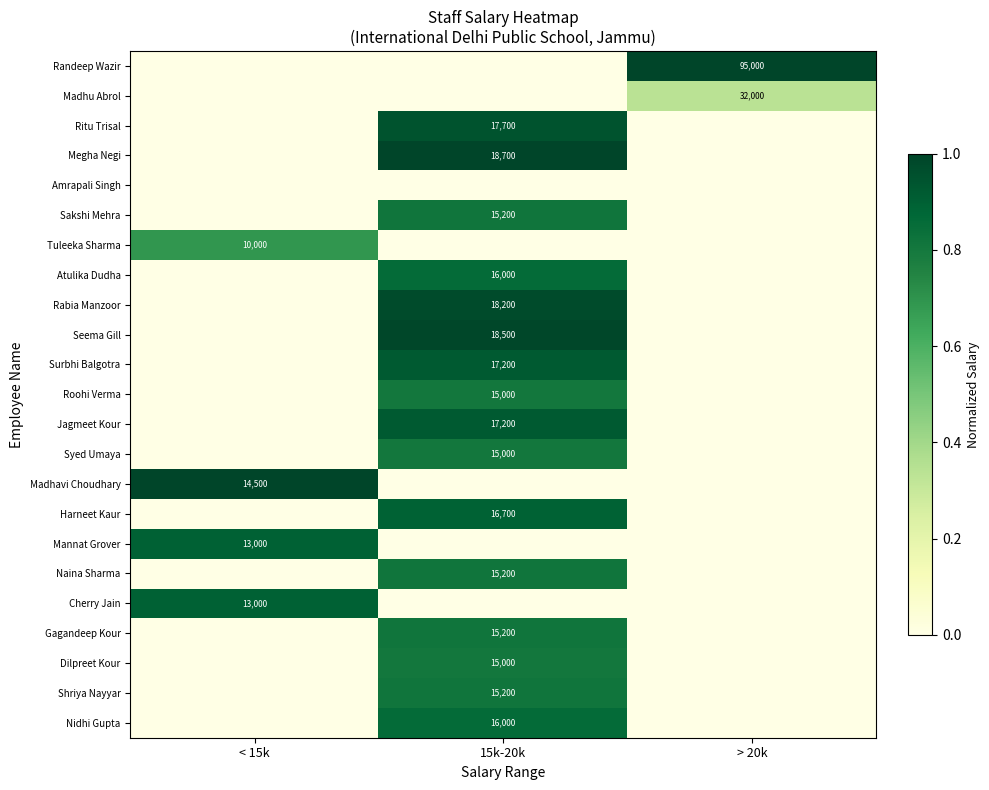

Is it true that Shriya Nayyar equals 7352 at 15k-20k?

False